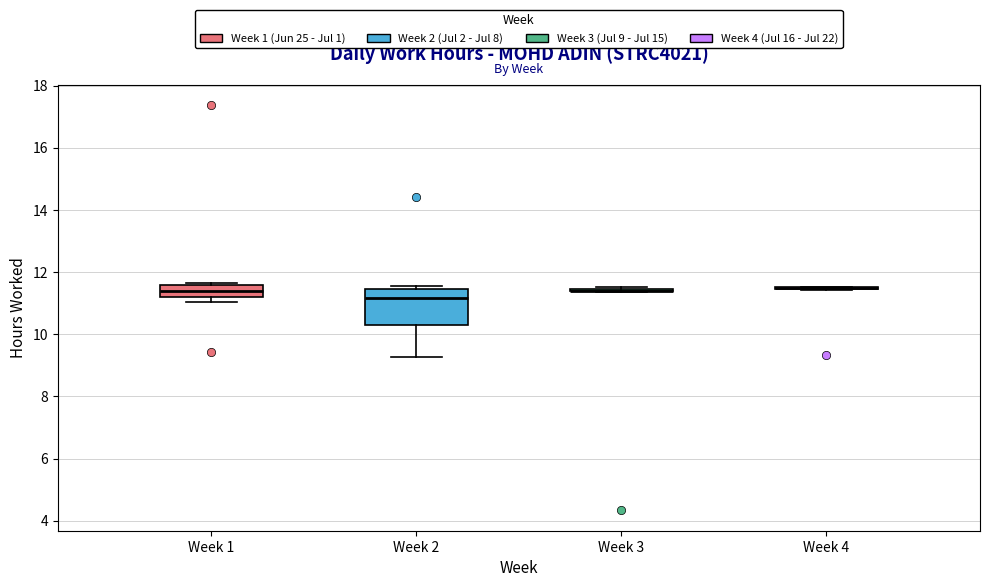

Reading left to right, read every box against the y-axis: the position of its median line, the range the box covers, and the ends of its whiskers. The values are not printed on the chart, so give them approximately, as read against the axis.

Week 1: median 11.4, box 11.2 to 11.6, whiskers 11.0 to 11.6 (just above the box's upper edge)
Week 2: median 11.2, box 10.2 to 11.4, whiskers 9.2 to 11.6
Week 3: box collapsed to a line at 11.4, whiskers 11.4 to 11.6
Week 4: box collapsed to a line at 11.6, whiskers 11.4 to 11.6